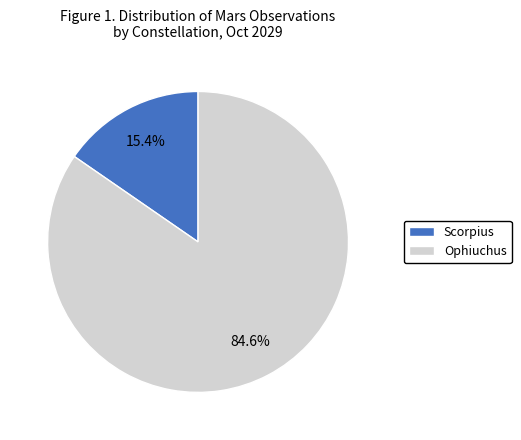

What is the largest slice in the pie chart?

Ophiuchus